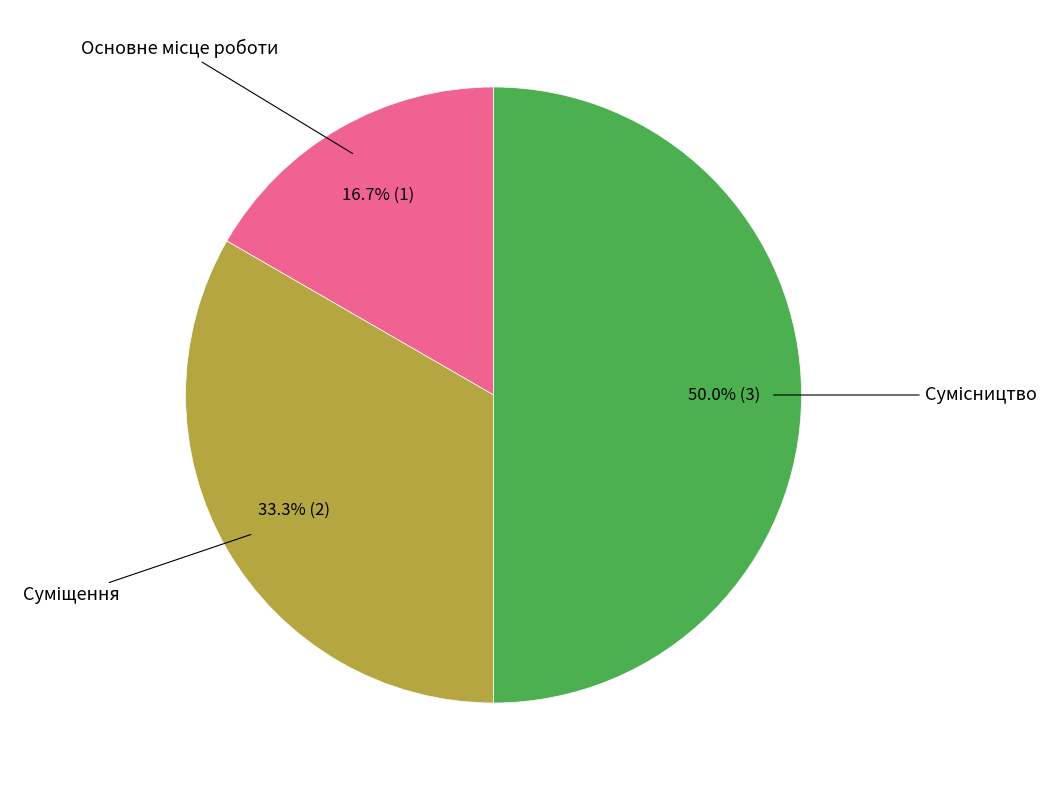

How many segments does this pie chart have?

3